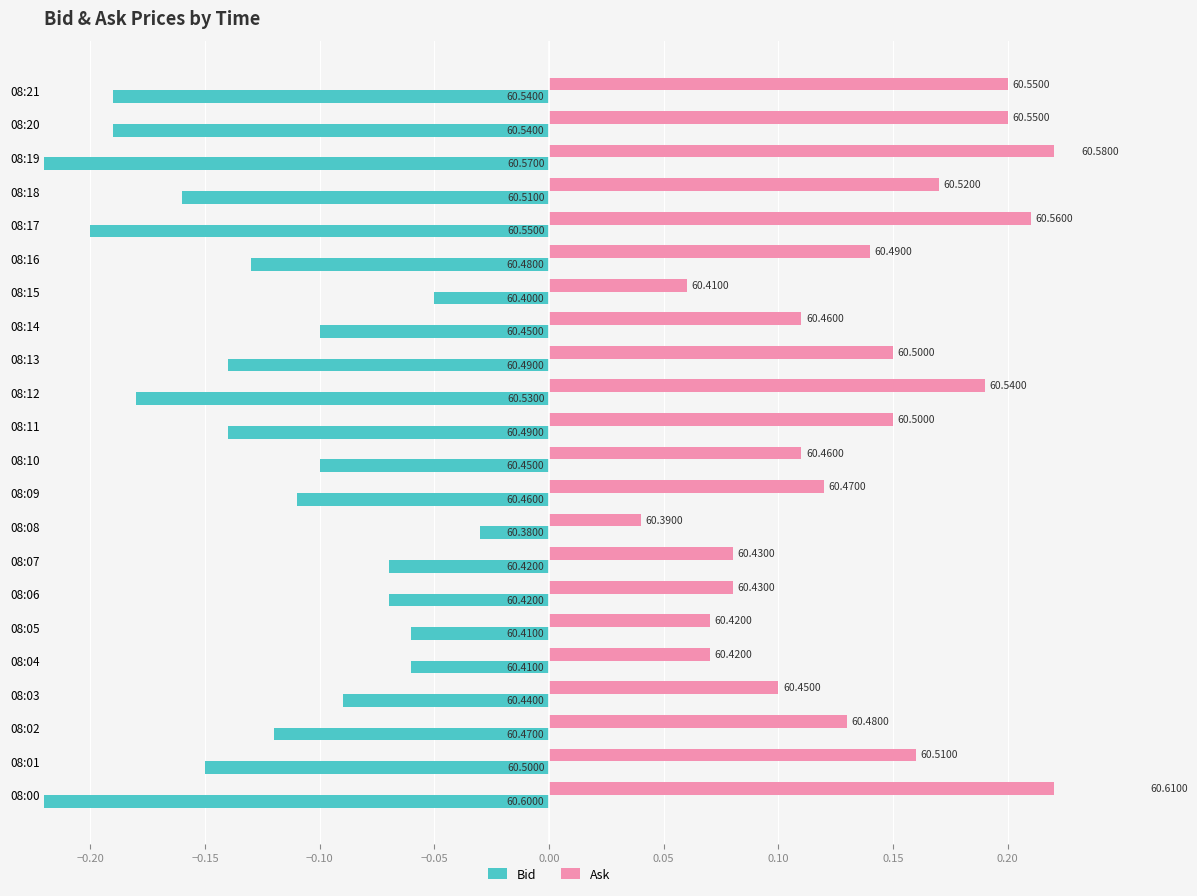

At 08:19, list the series in order from largest to smallest.

Ask, Bid